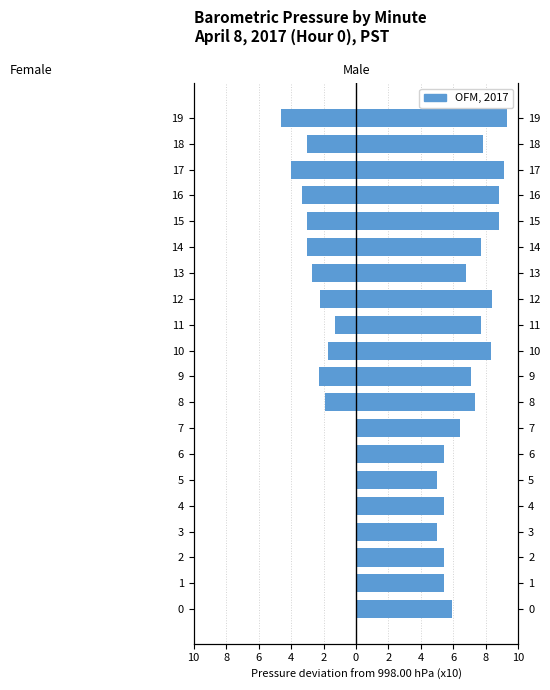

Are the bars grouped side by side (vs. stacked)?

Yes